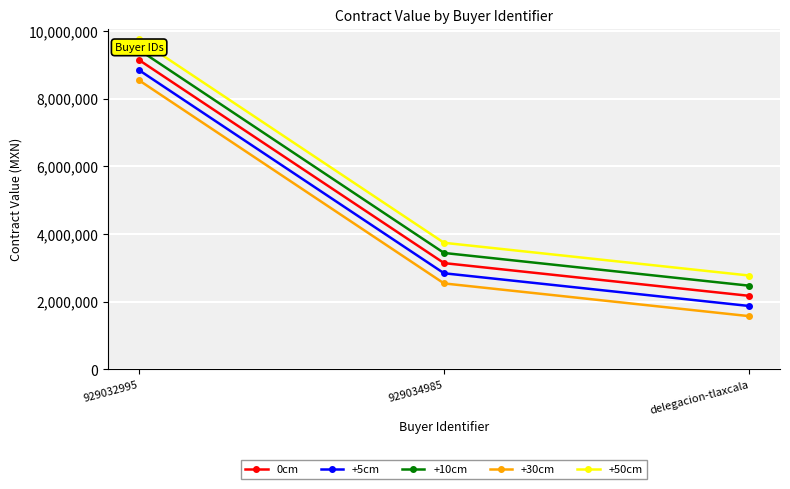

What is the minimum value for +5cm?

1871556.9